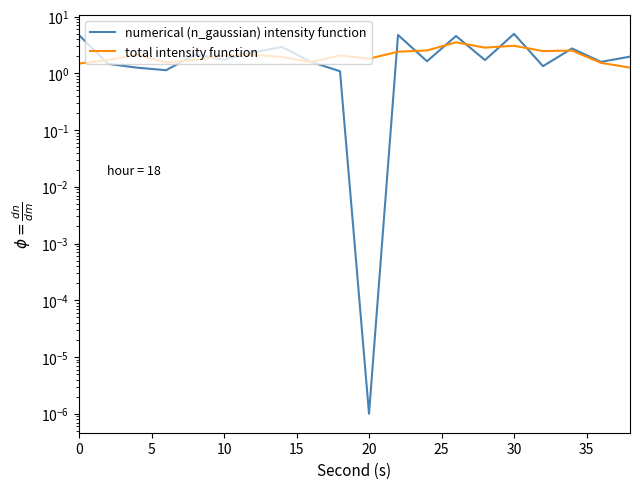

How many interior local peaks does the numerical (n_gaussian) intensity function series have?

6